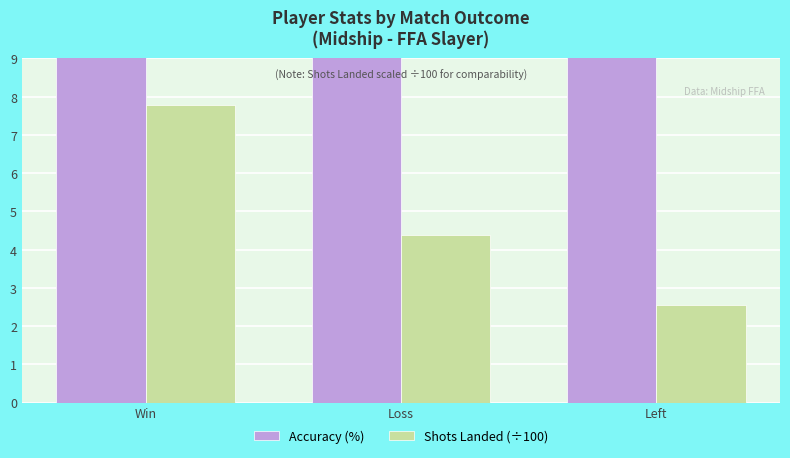

Rank the categories by Accuracy (%) value from highest to lowest.

Win, Loss, Left